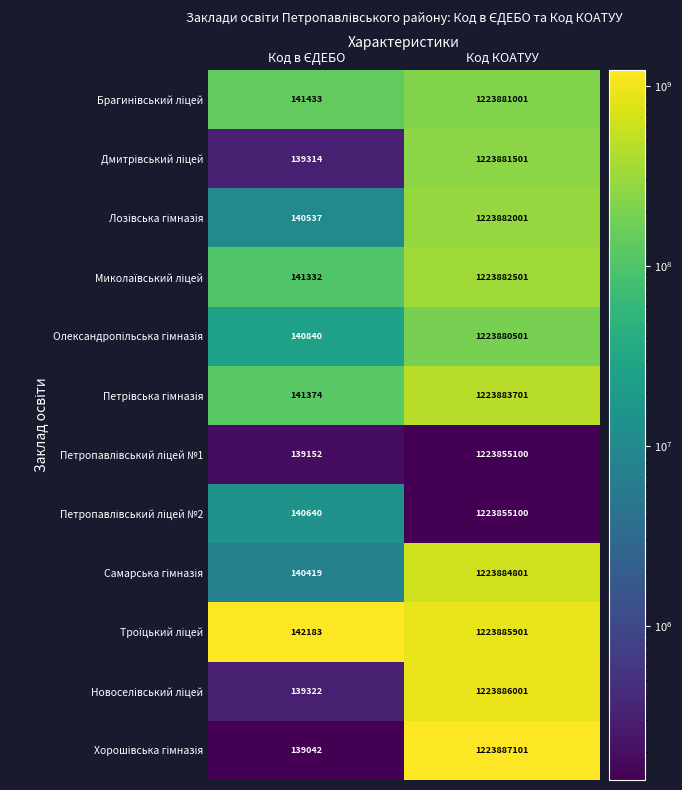

What is the greatest value displayed?

1223887101